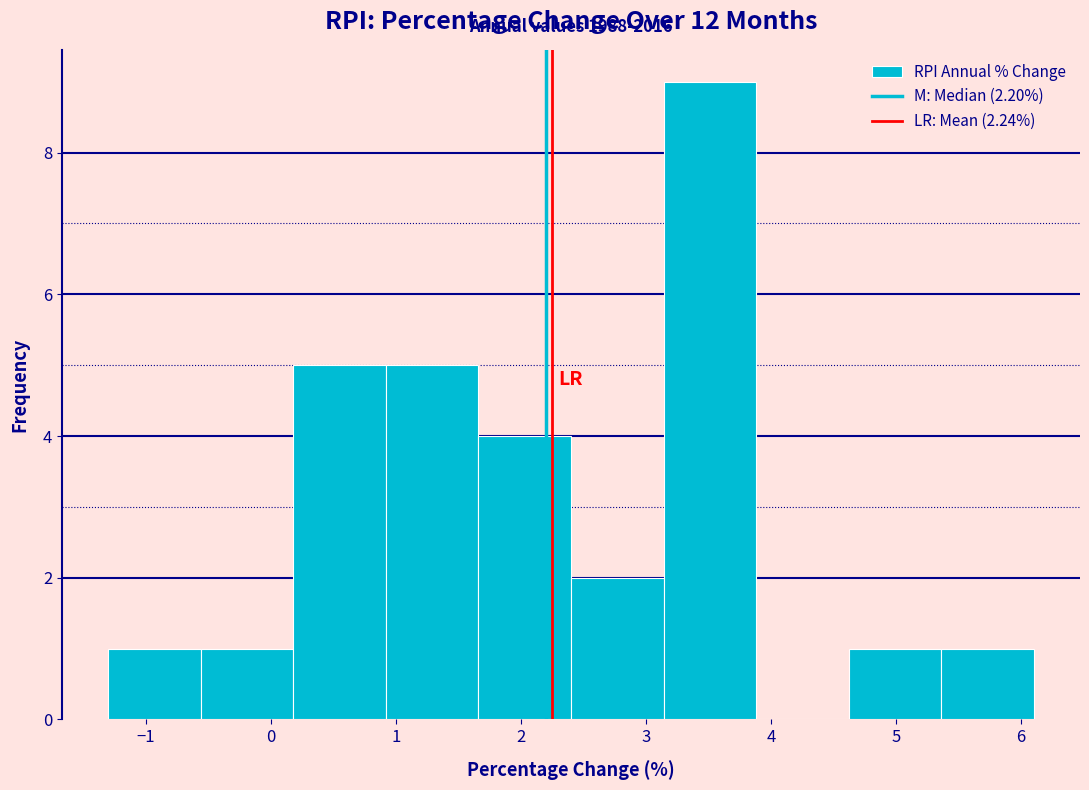

Over which range of the x-axis is the bar tallest?

3.14 to 3.88